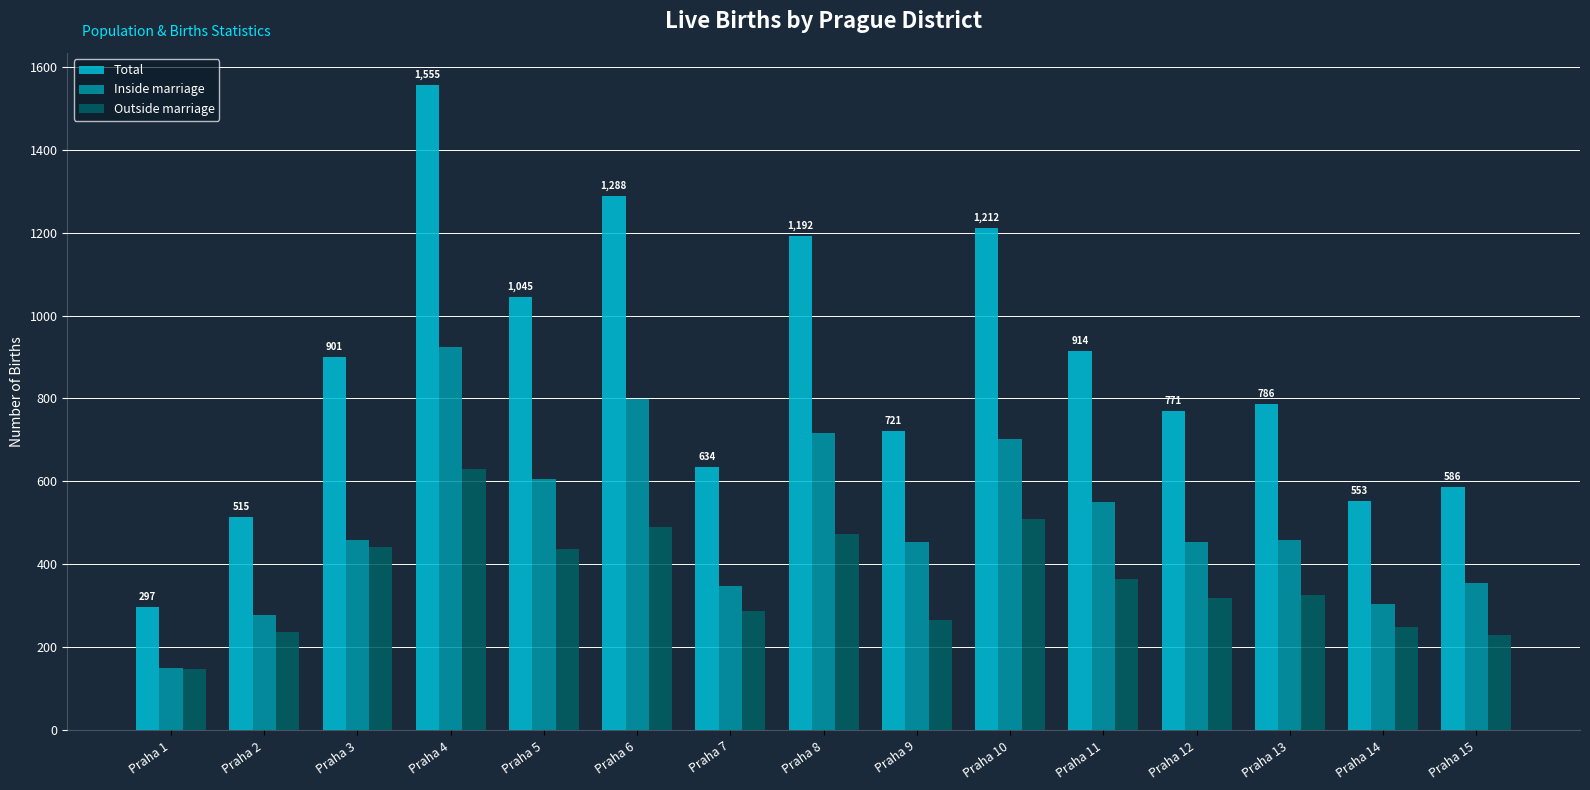

List the series in order of their overall mean, highest first.

Total, Inside marriage, Outside marriage